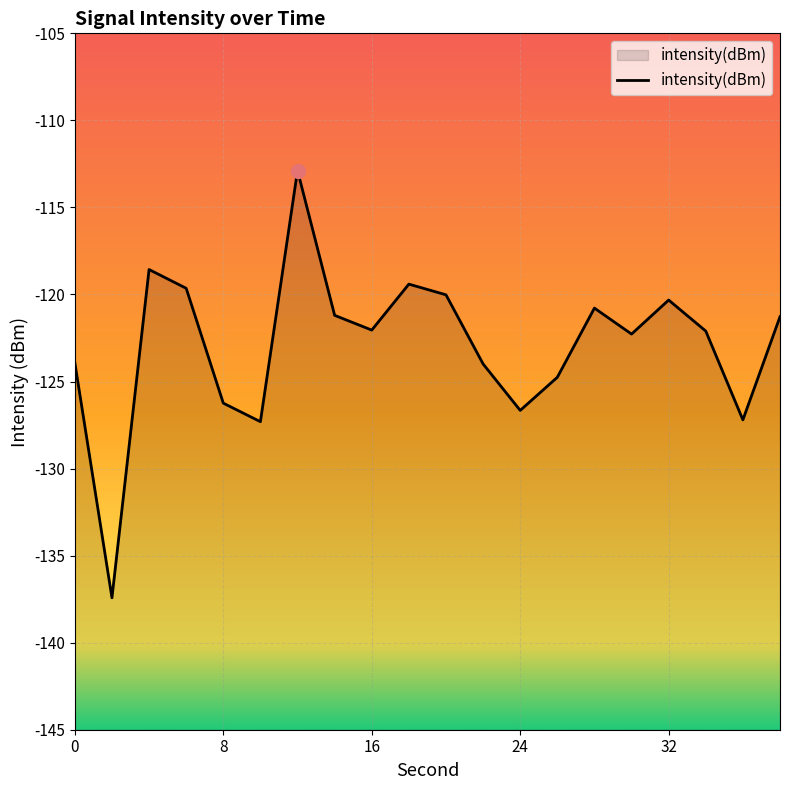

The value at 8 is -126.2. True or false?

True